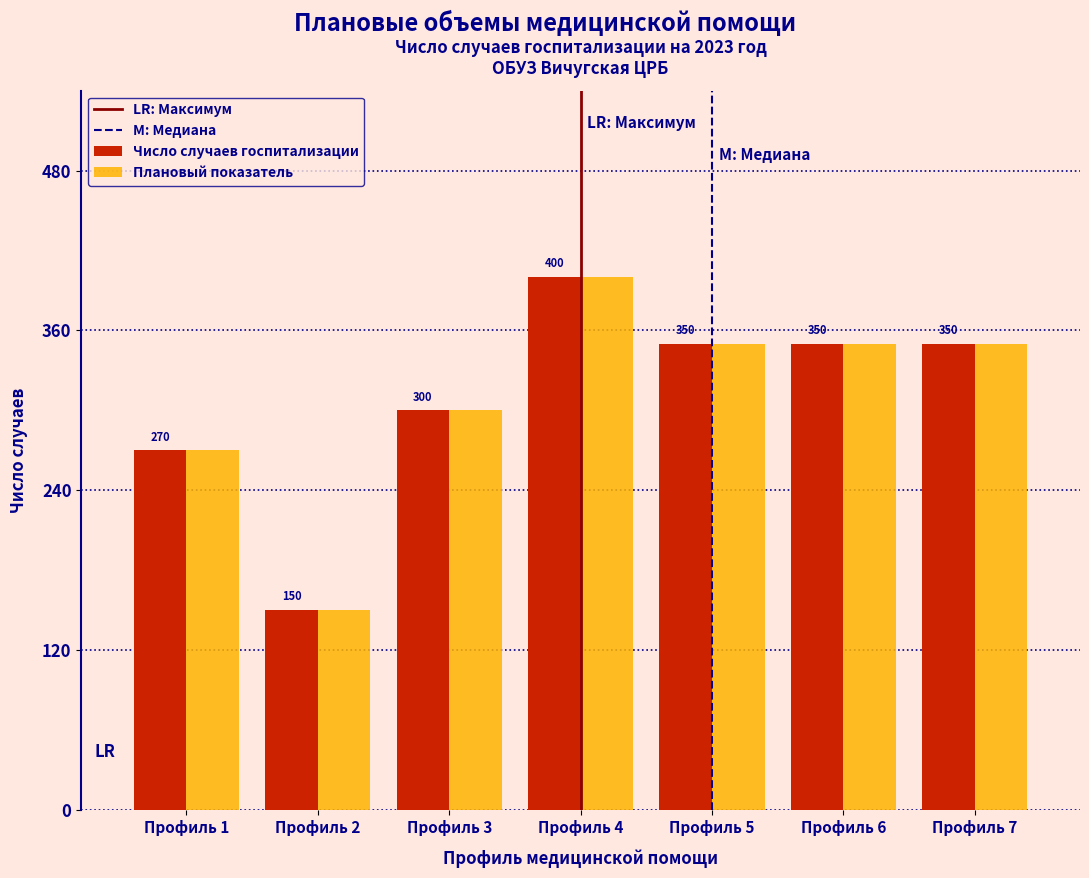

Reading right to left, list all the values displayed in this chart.

Число случаев госпитализации: 350	350	350	400	300	150	270
Плановый показатель: 350	350	350	400	300	150	270